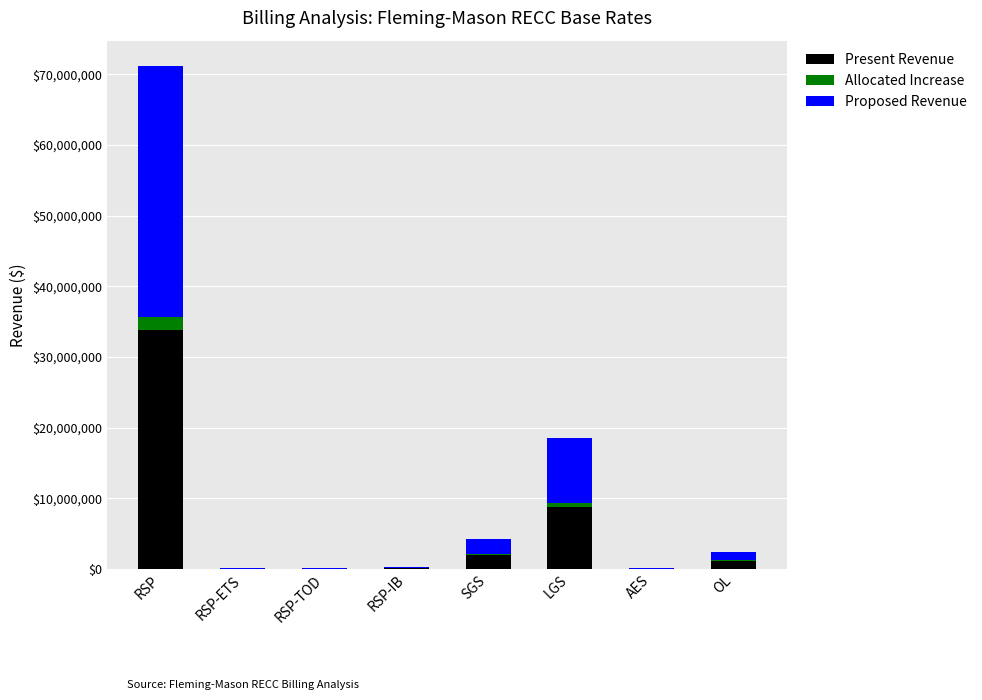

The value of Present Revenue at SGS is 1990784.4. True or false?

True